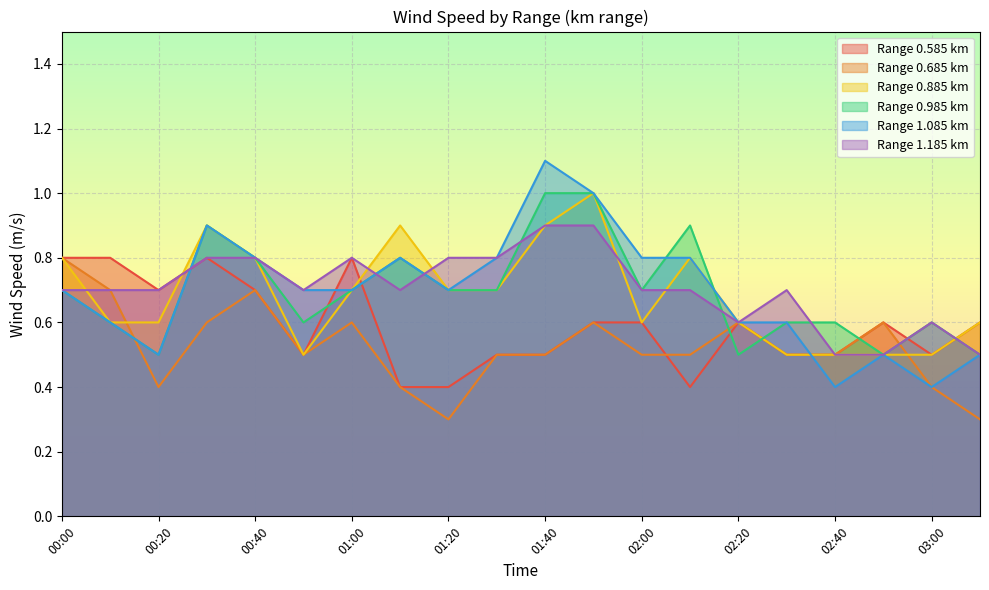

What is the value of the 0.585 point at the 11th from the left?

0.5